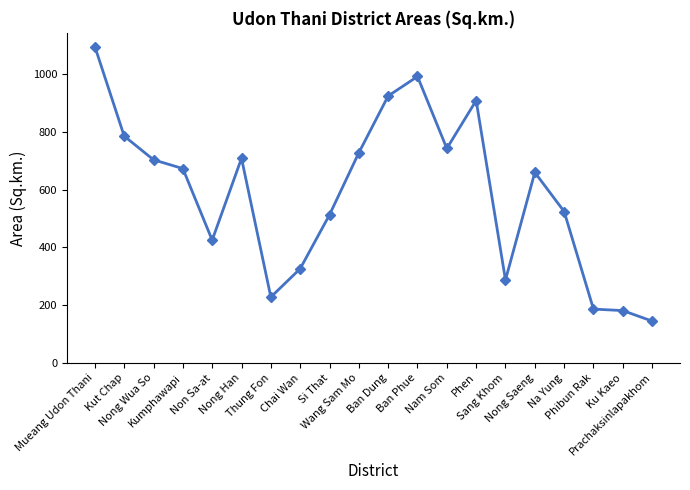

What value does the data have at Chai Wan?

326.2